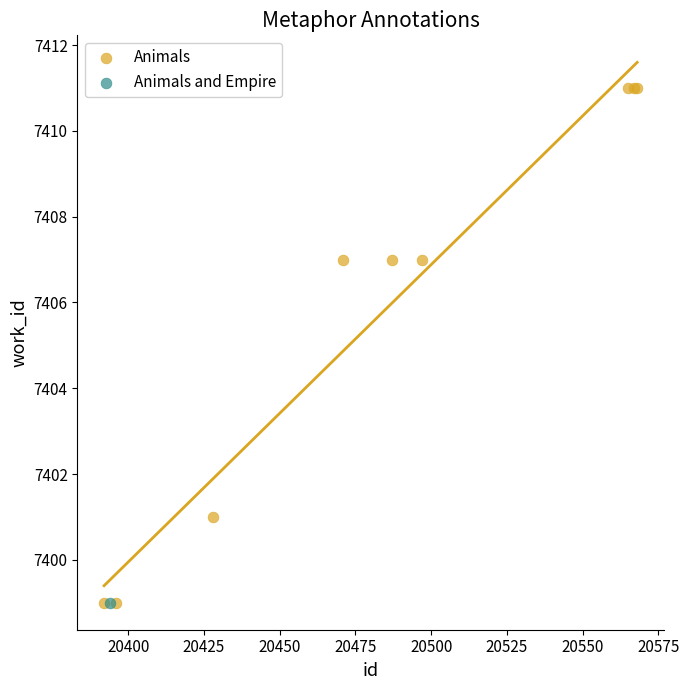

What are all the series names shown in the legend?

Animals, Animals and Empire